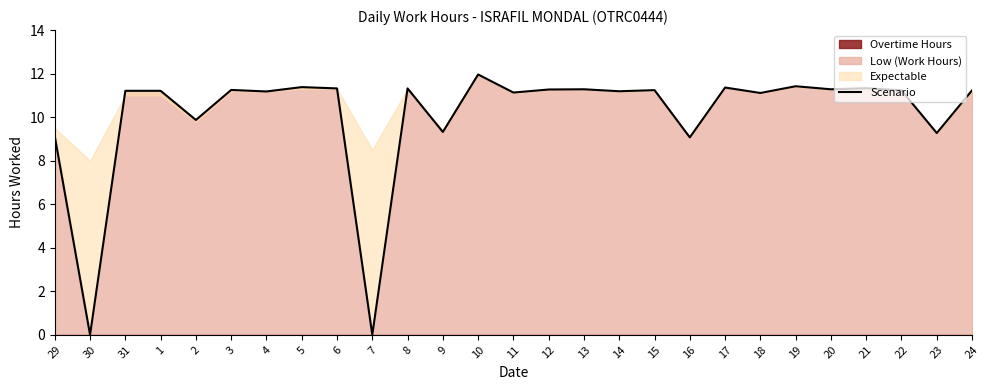

Where does the data first go above 11?

31